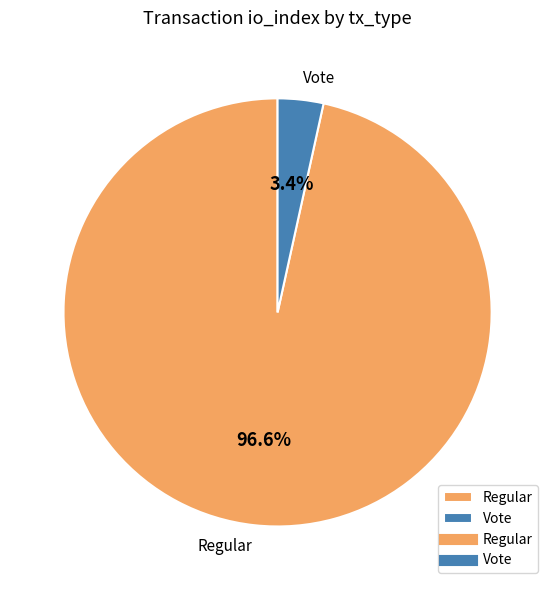

Which category has the smallest portion of the pie?

Vote